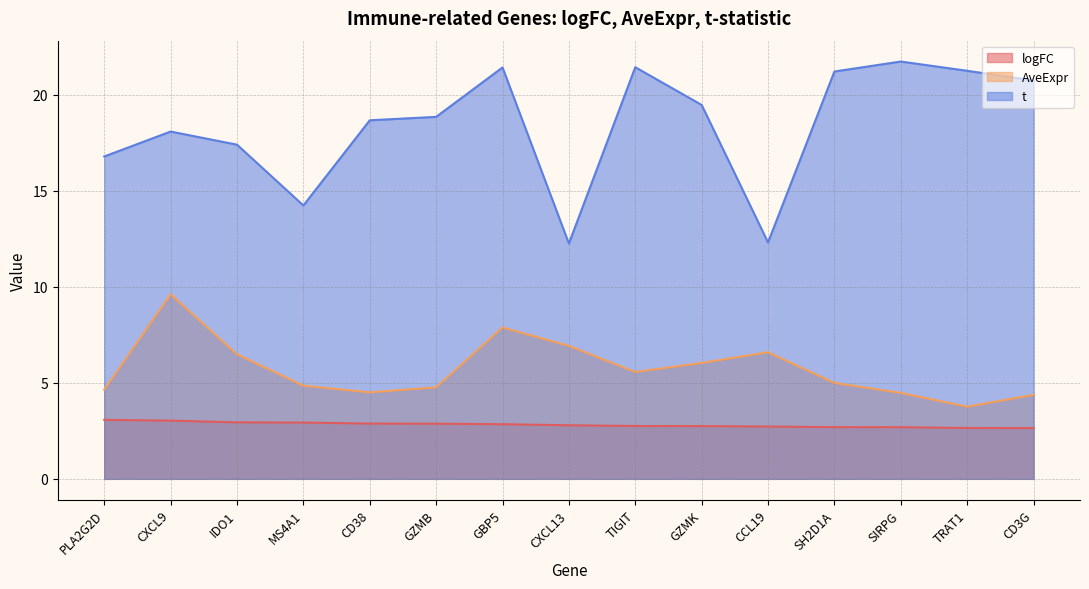

True or false: t has more than 0 points higher than both neighbors.

True